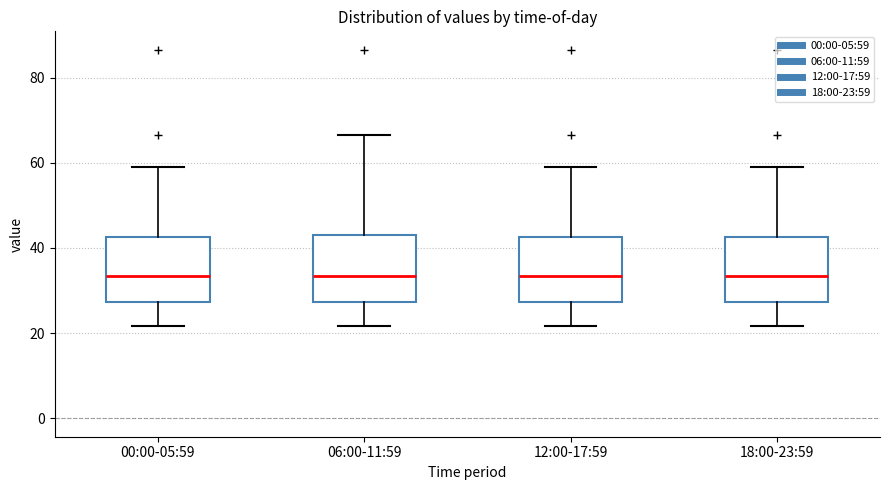

Reading left to right, transcribe this box plot: for each box, give where its median line is, the range the box spans, and where its two whiskers end, as read against the y-axis. The values are not printed on the chart, so give them approximately, as read against the axis.

00:00-05:59: median 34, box 28 to 42, whiskers 22 to 60
06:00-11:59: median 34, box 28 to 42, whiskers 22 to 66
12:00-17:59: median 34, box 28 to 42, whiskers 22 to 60
18:00-23:59: median 34, box 28 to 42, whiskers 22 to 60